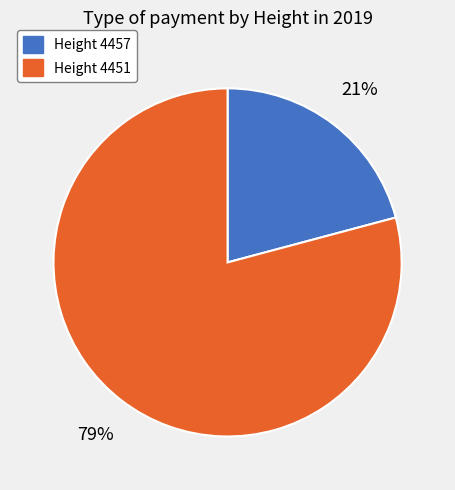

To the nearest percent, what is the average slice percentage?

50%